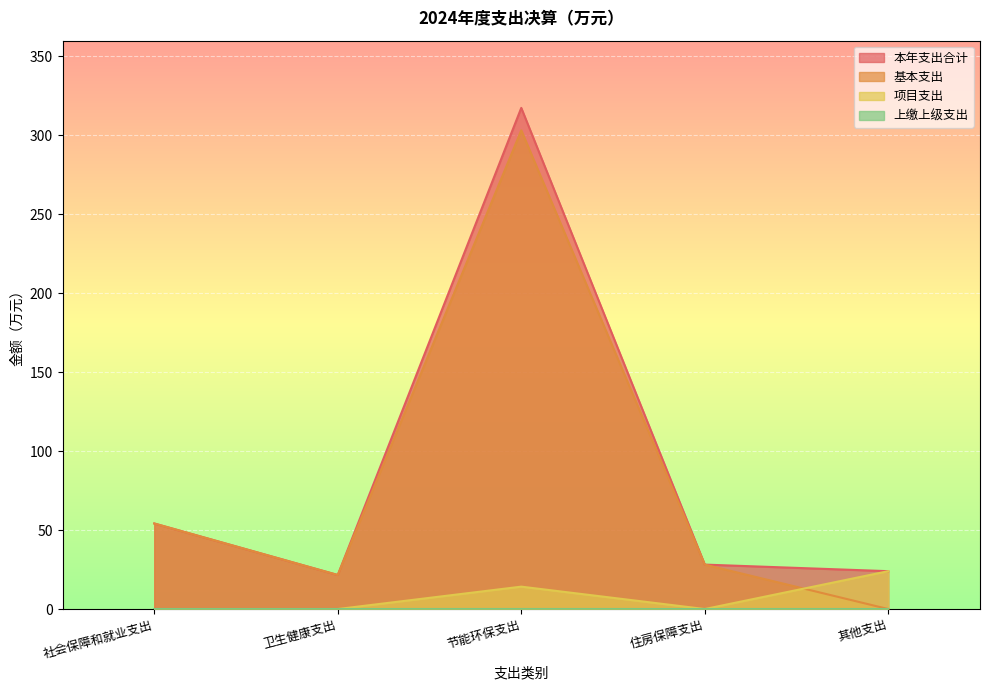

What position from the left is 社会保障和就业支出?

1